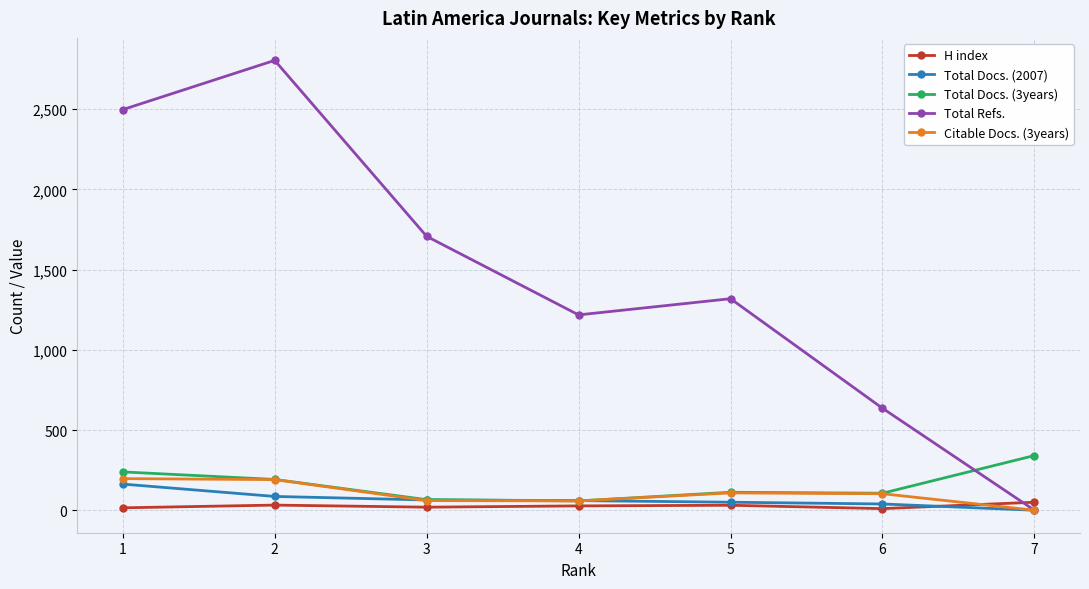

Between 2 and 7, which series saw the biggest shift?

Total Refs.